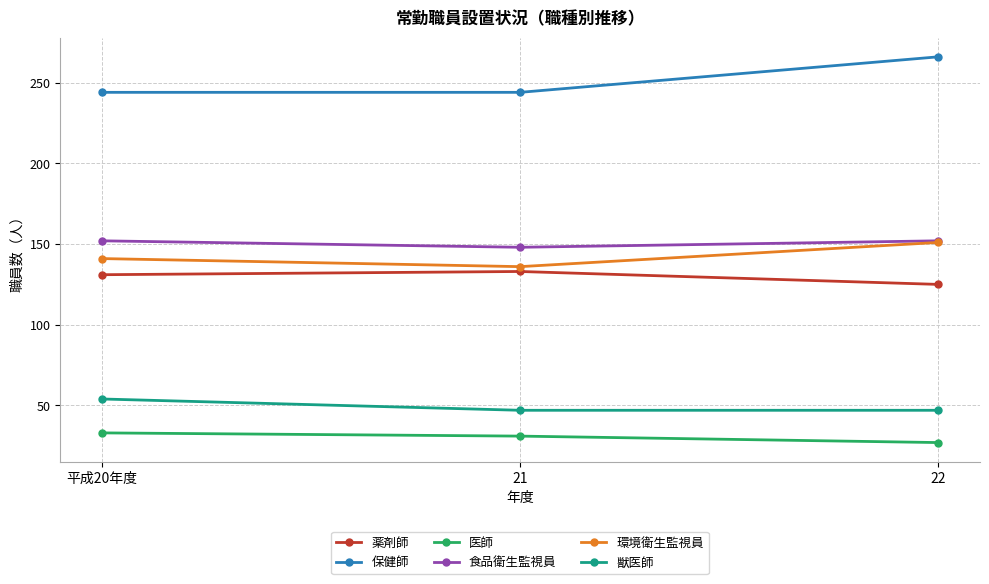

Is the value of 食品衛生監視員 at 21 greater than the value of 獣医師 at 平成20年度?

Yes